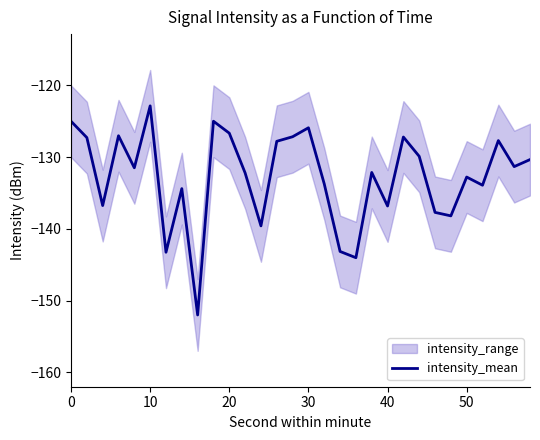

How many values are below -131?

17